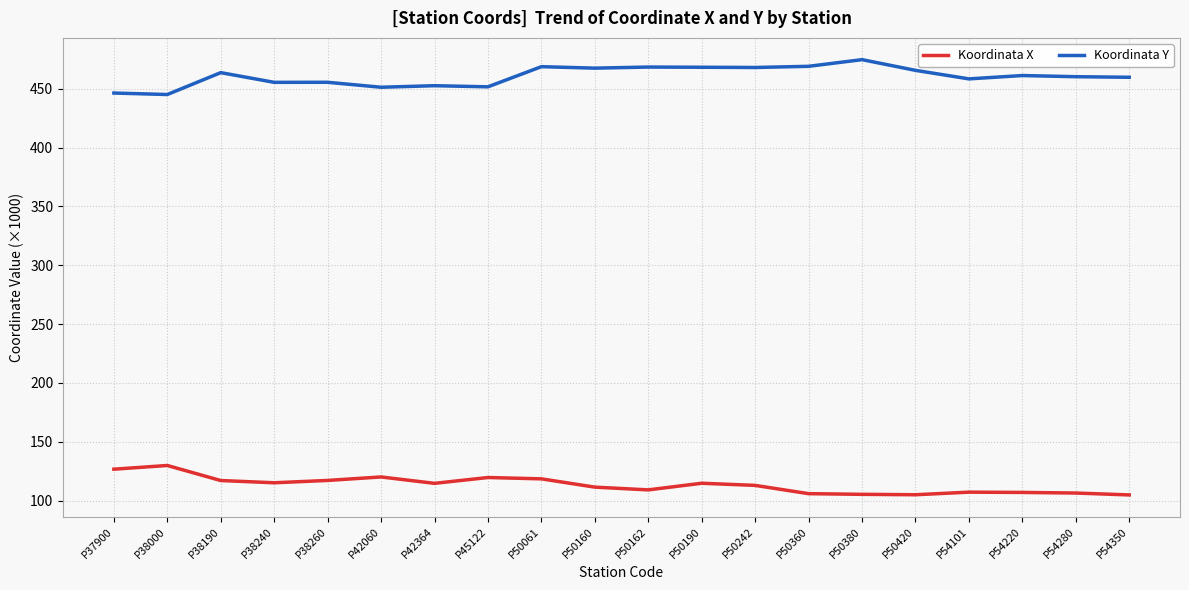

True or false: Koordinata Y has a value of 702.6 at P54101.

False